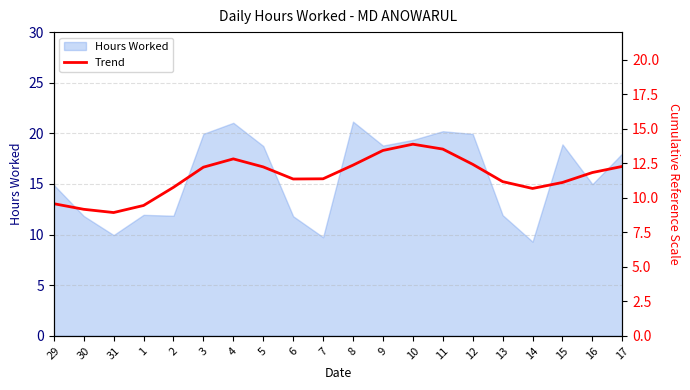

Does the chart have visible grid lines?

Yes